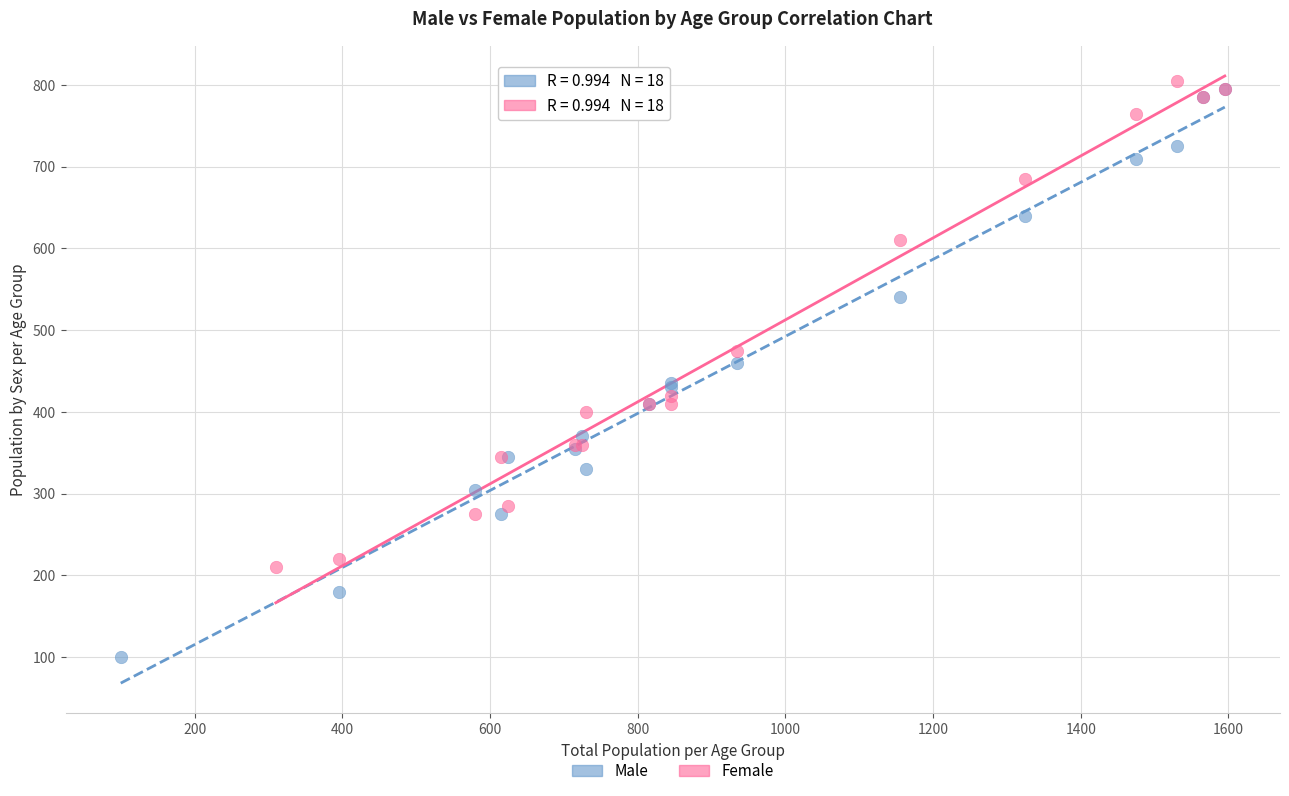

Which series has the largest Y range (max minus min)?

Male